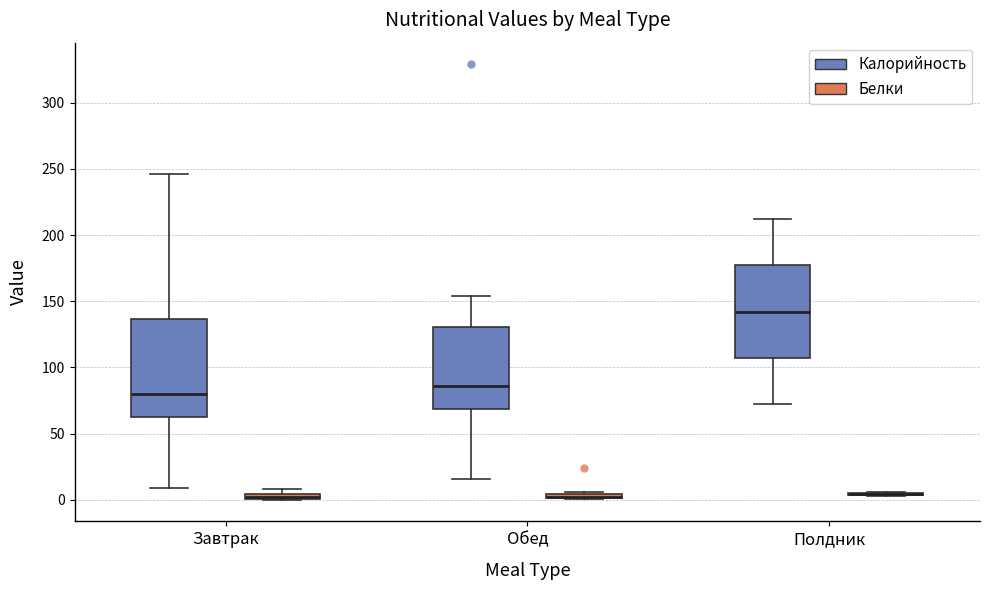

Where does the upper whisker of the box for Обед (Калорийность) end on the y-axis? The values are not printed on the chart, so give them approximately, as read against the axis.

155